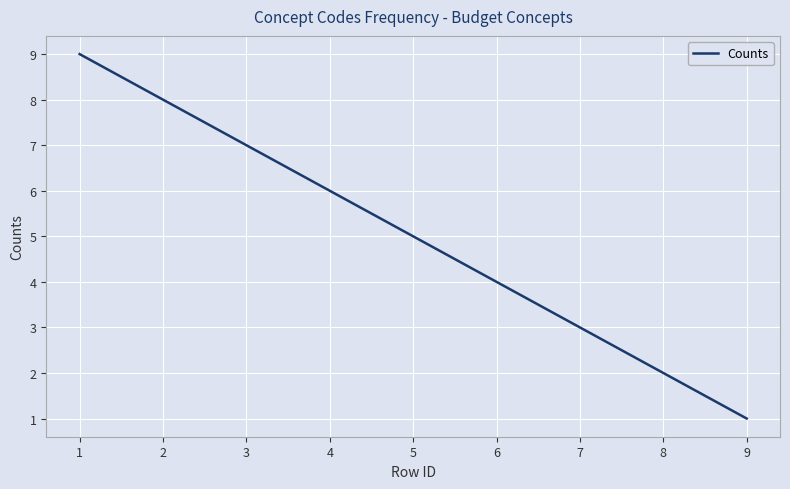

What is the difference between the maximum and minimum values?

8